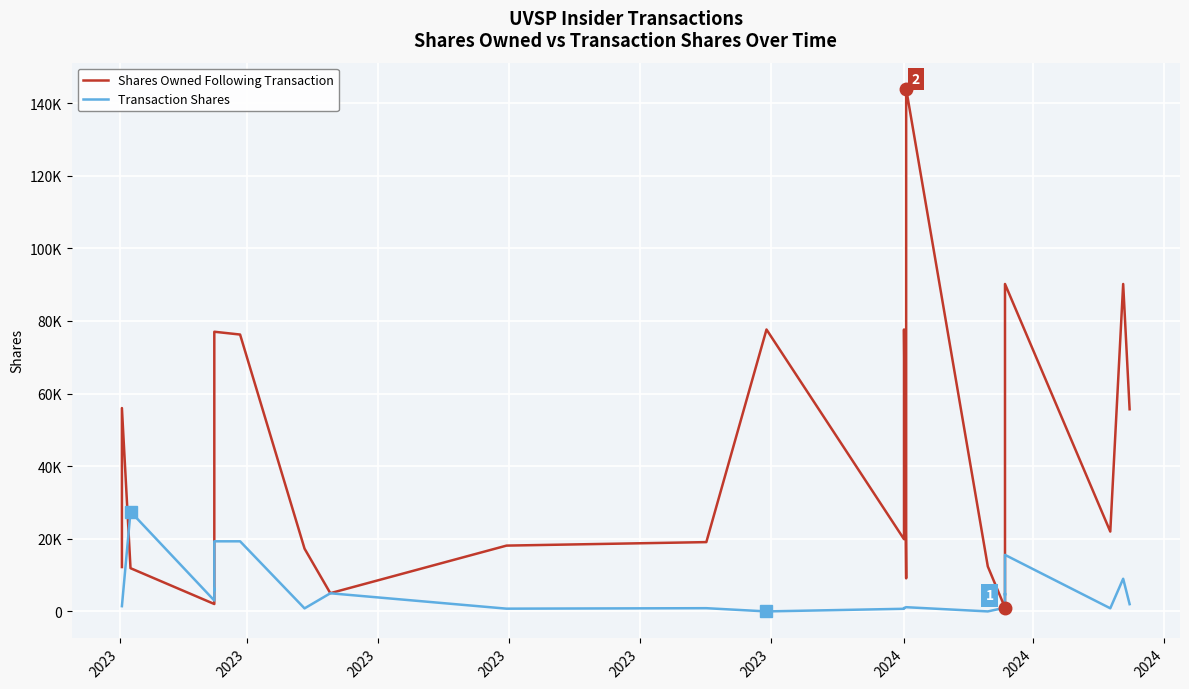

At which label does Transaction Shares first exceed 1448?

2023